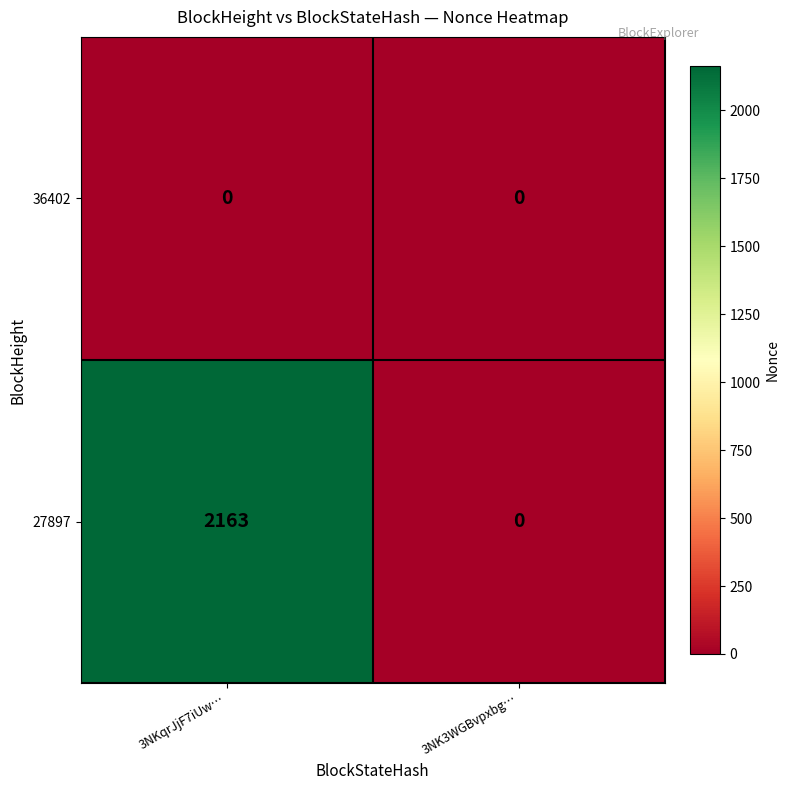

Which series has the largest range (max minus min)?

27897